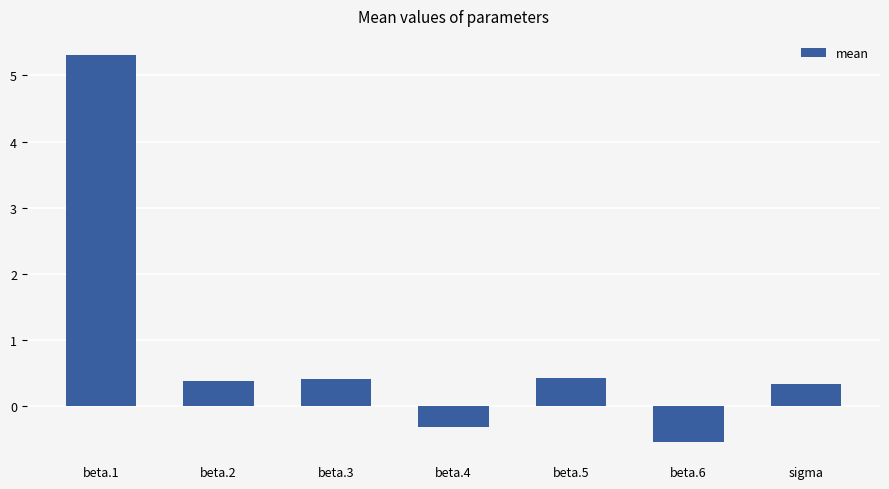

What is the approximate value at beta.5?

0.4